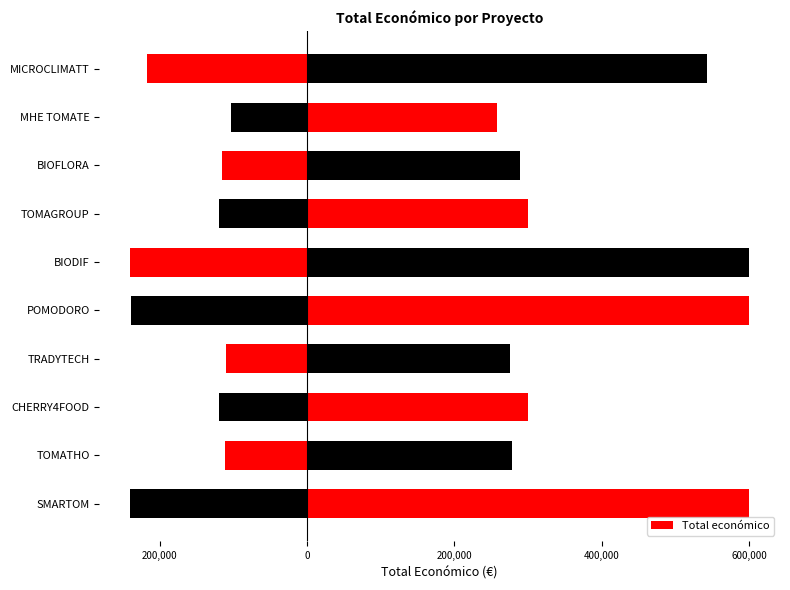

What is the difference between the maximum and second lowest values?

325063